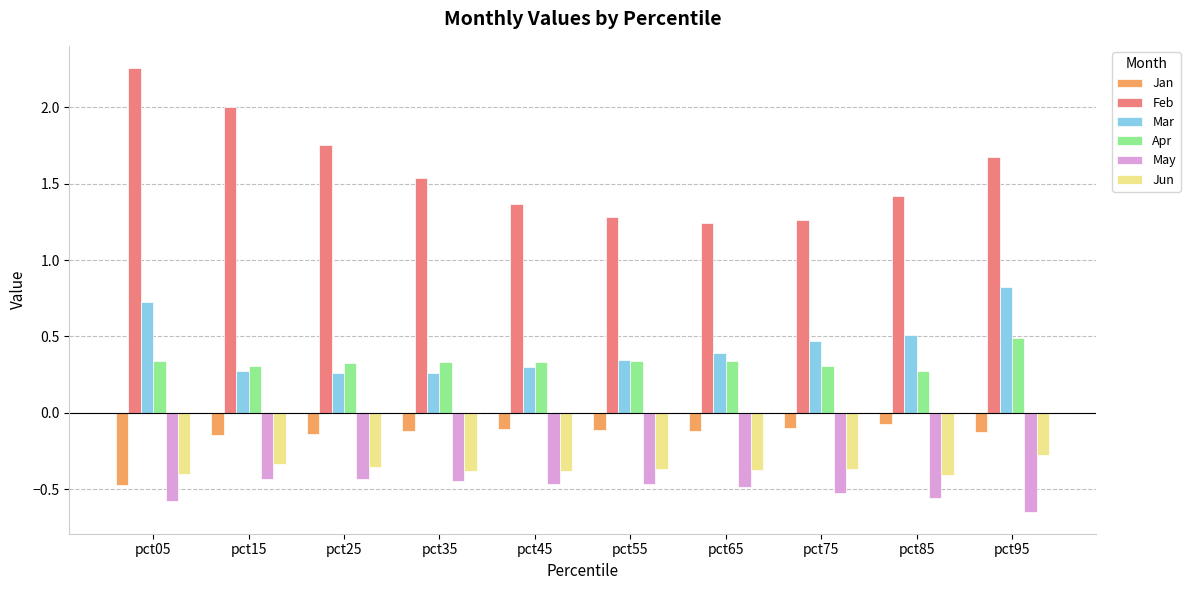

How many bars are there in each group?

6